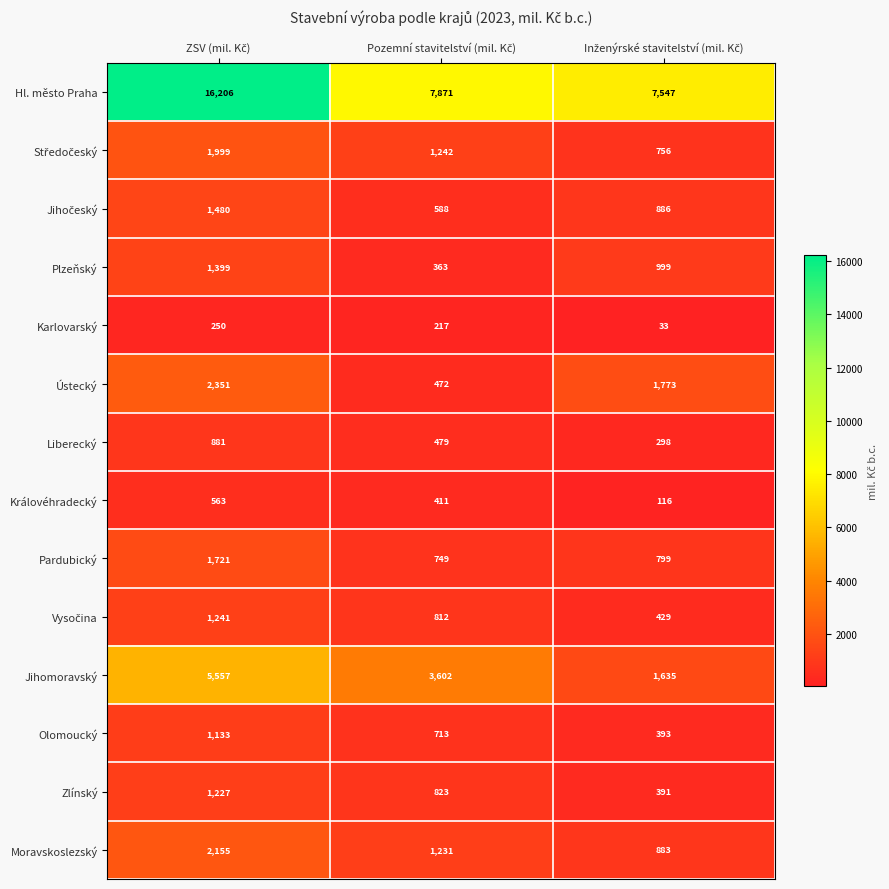

Which series has the largest range (max minus min)?

Hl. město Praha